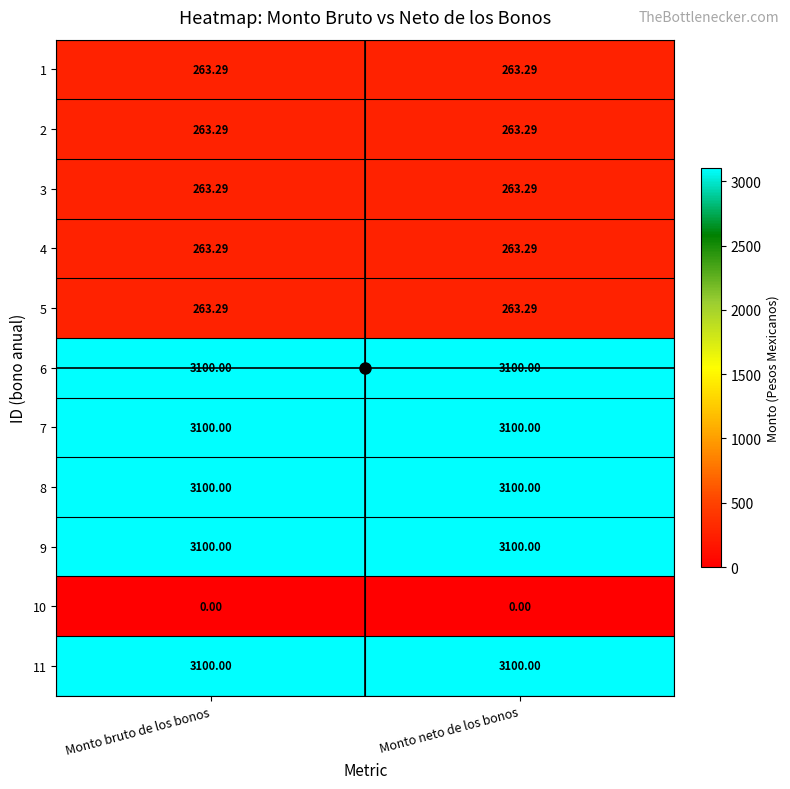

Is the value of 2 at Monto neto de los bonos greater than the value of 7 at Monto bruto de los bonos?

No